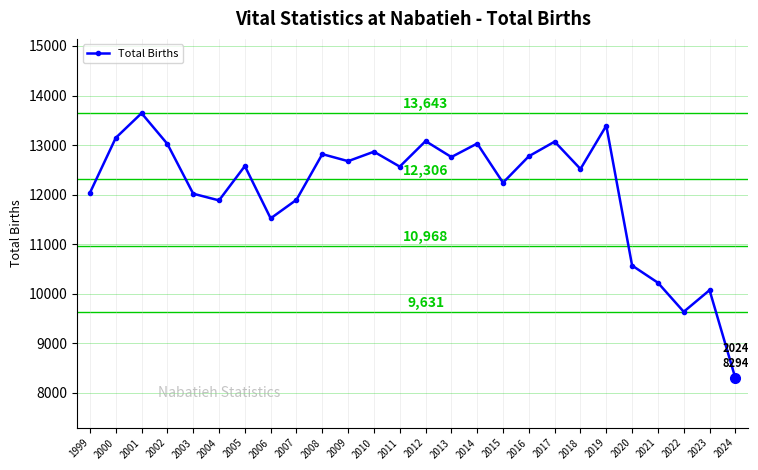

Where is the first local minimum?

2004